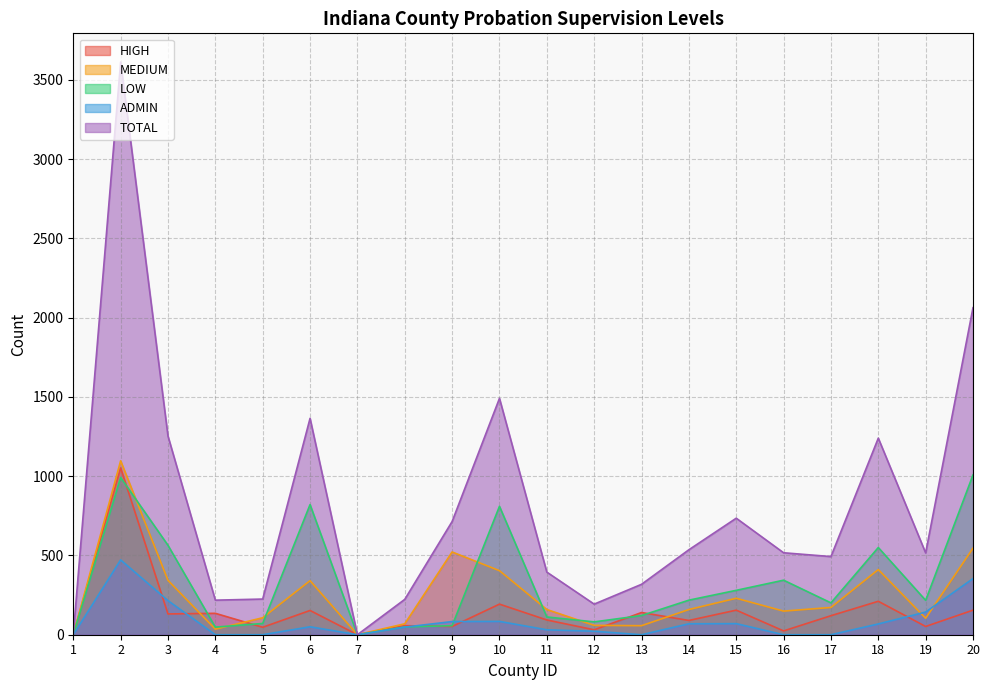

How many values in MEDIUM are above zero?

18